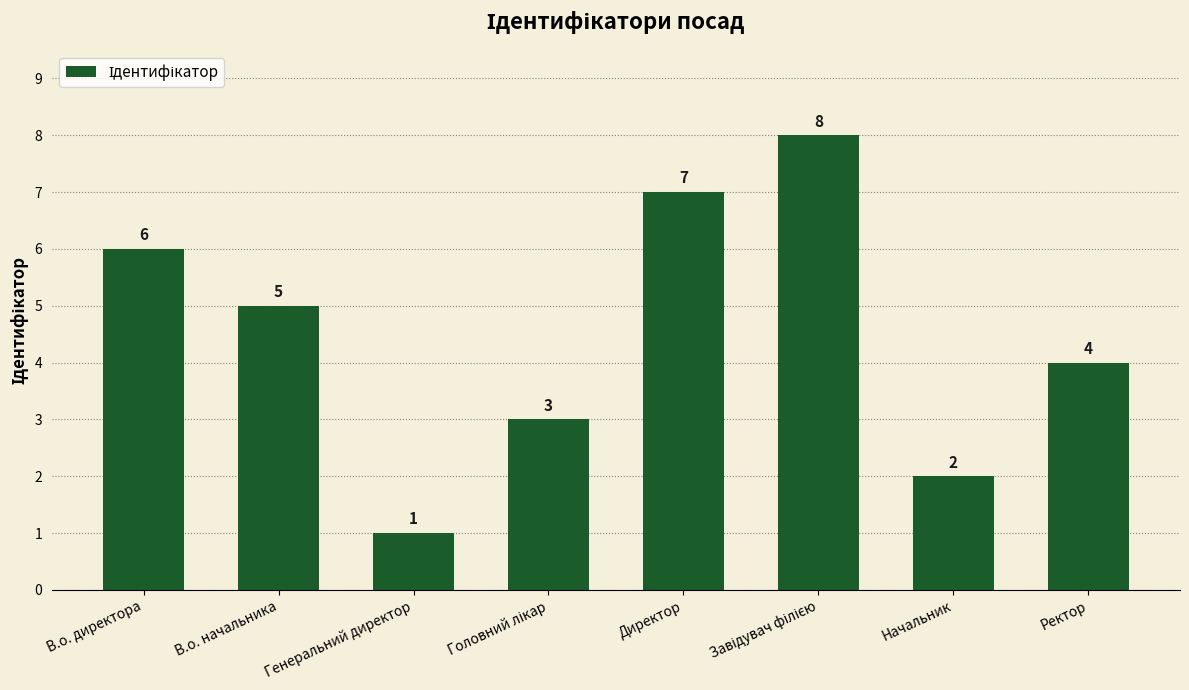

At which category does the chart reach its minimum across all series?

Генеральний директор